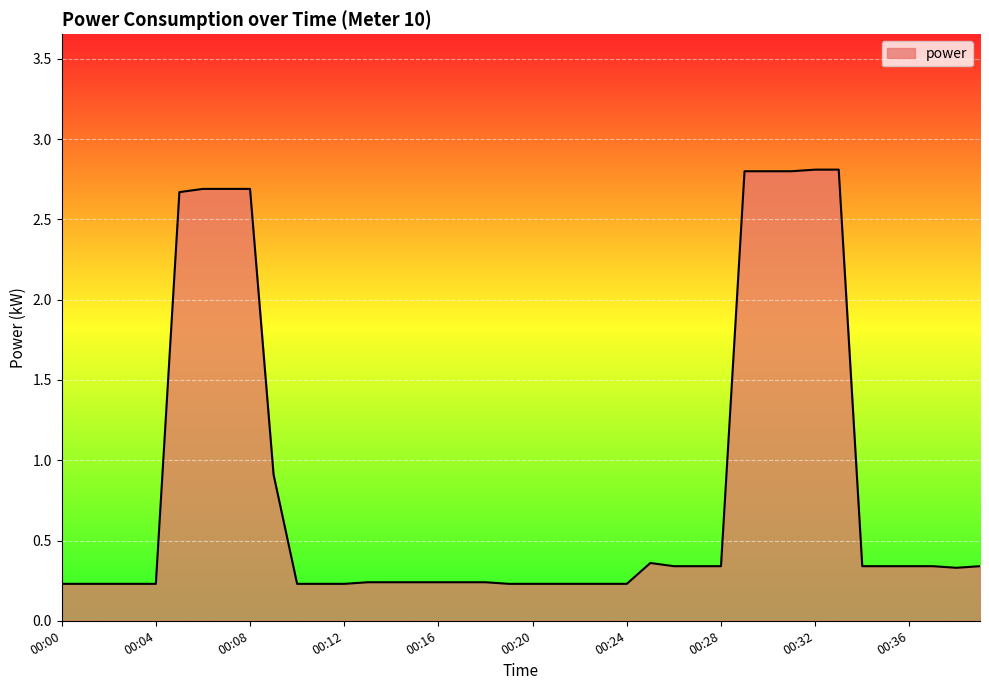

What is the difference between the maximum and minimum values?

2.6